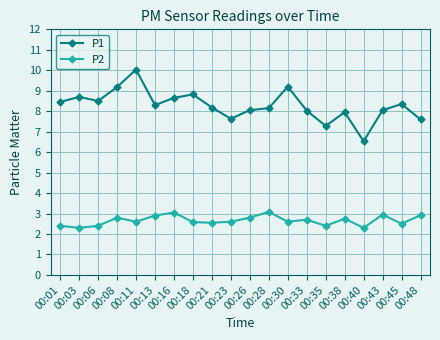

Which series has the widest spread of values?

P1